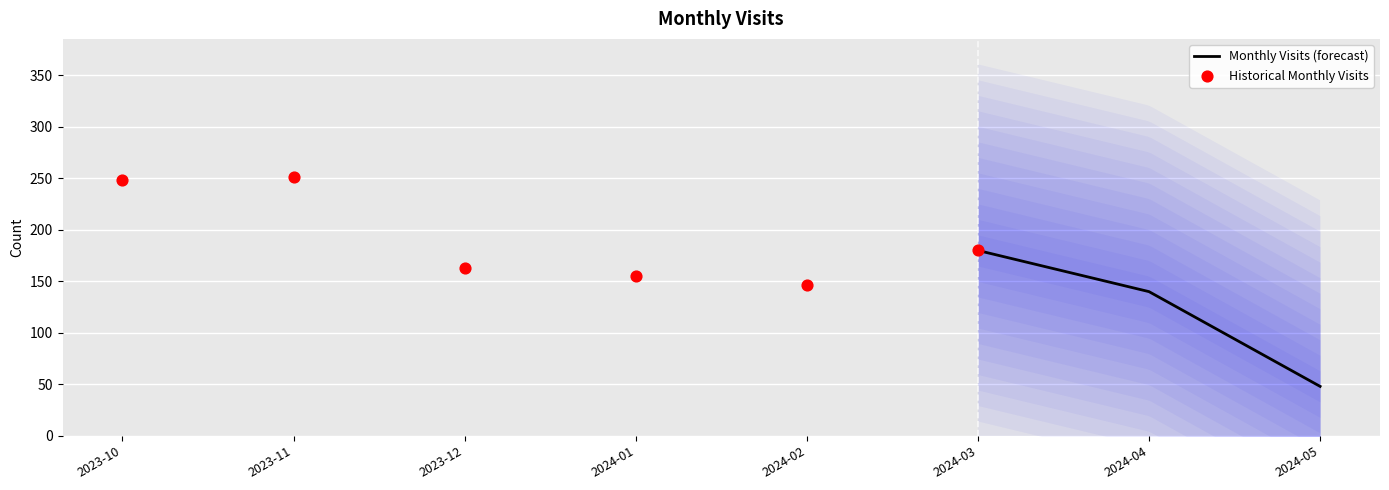

Approximately how many times larger is the value at 2023-10 compared to 2024-05?

5.2